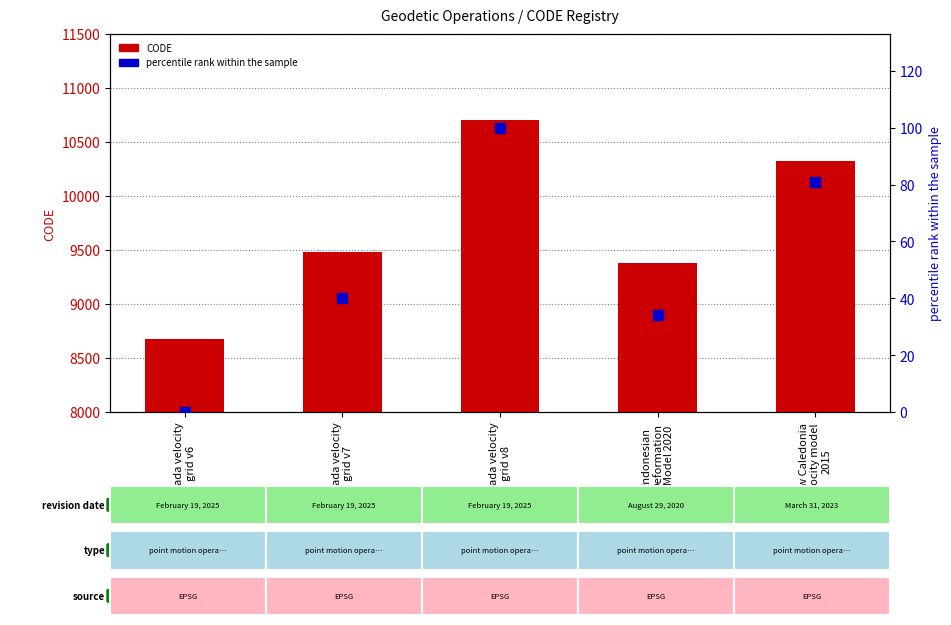

What is the total value across all series at Indonesian
Deformation
Model 2020?

9409